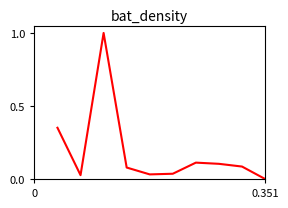

What is the greatest value displayed?

1.0